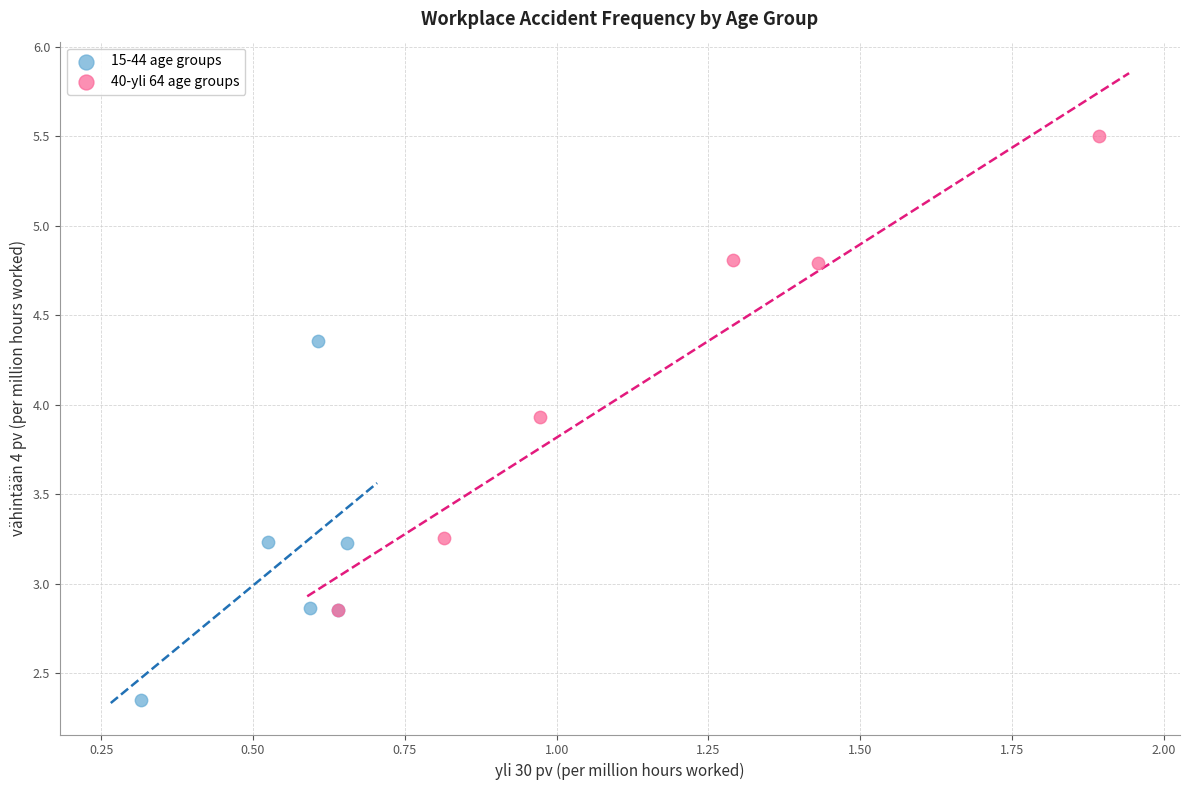

What are all the series names shown in the legend?

15-44 age groups, 40-yli 64 age groups